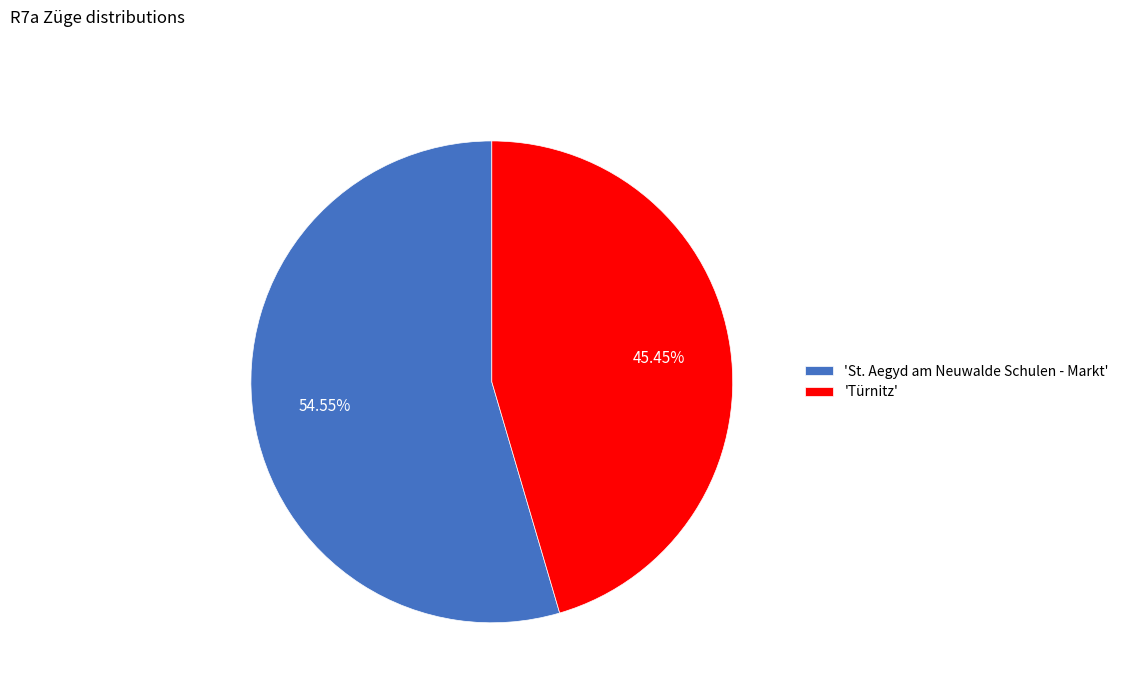

What is the ratio of the value at 'Türnitz' to the value at 'St. Aegyd am Neuwalde Schulen - Markt'?

0.8